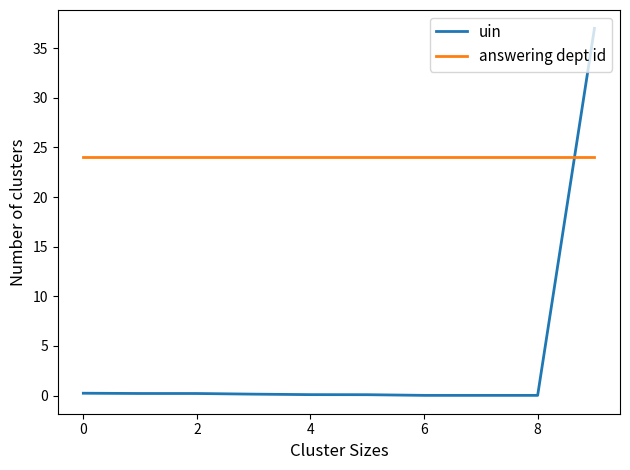

List the series in order of their overall mean, highest first.

answering dept id, uin